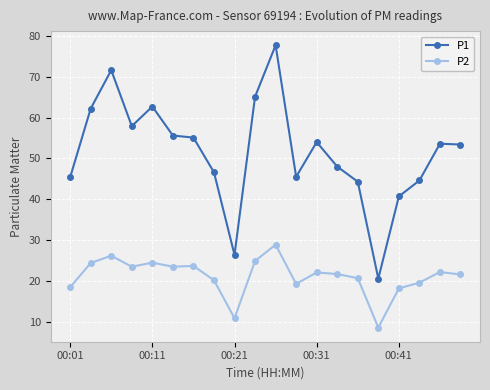

True or false: P2 has more than 0 points higher than both neighbors.

True